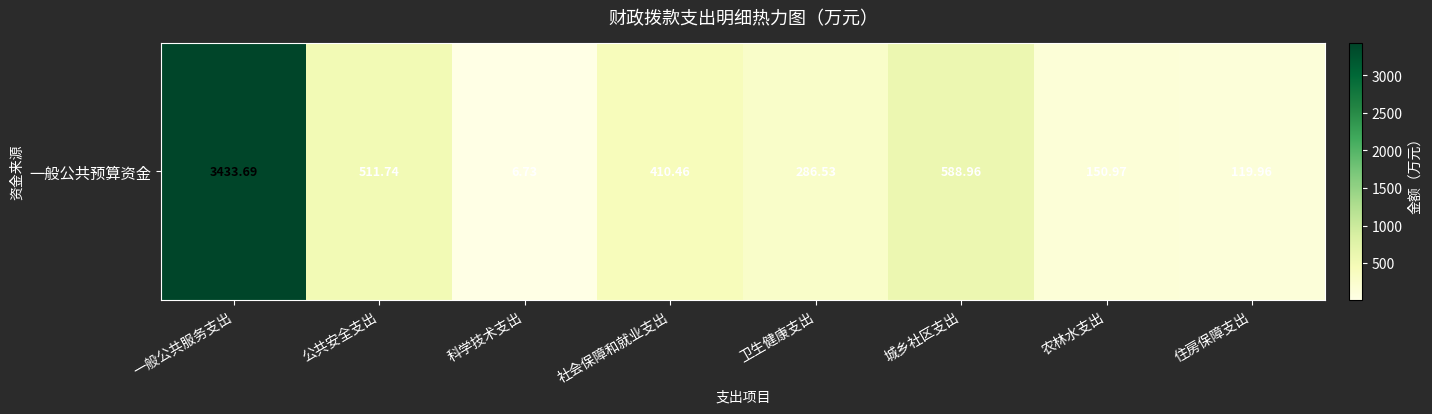

Reading left to right, extract all data points from this chart.

3433.7	511.7	6.7	410.5	286.5	589.0	151.0	120.0